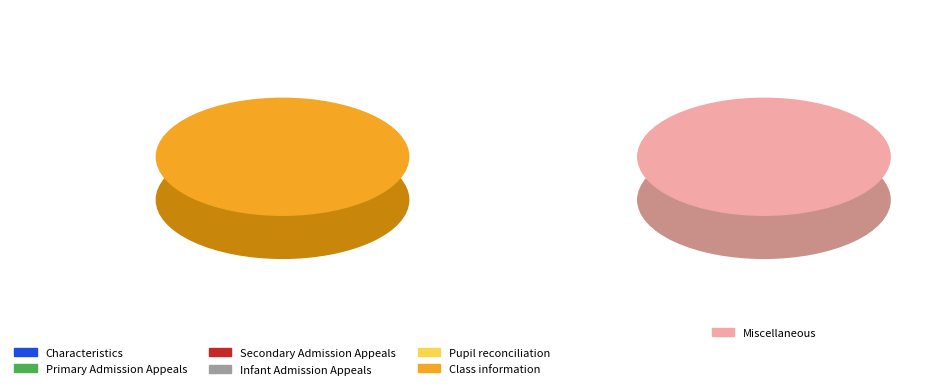

How many slices are in this pie chart?

7